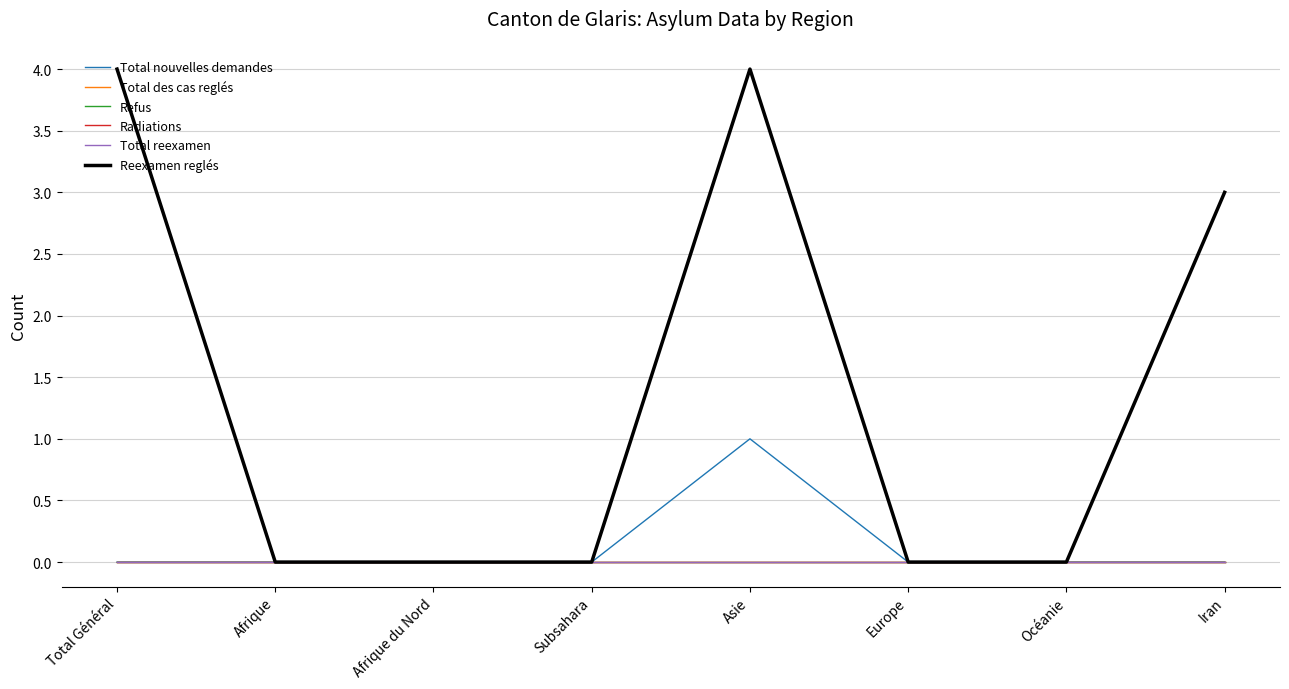

List the series in order of their peak value, lowest first.

Total des cas reglés, Refus, Radiations, Total reexamen, Total nouvelles demandes, Reexamen reglés